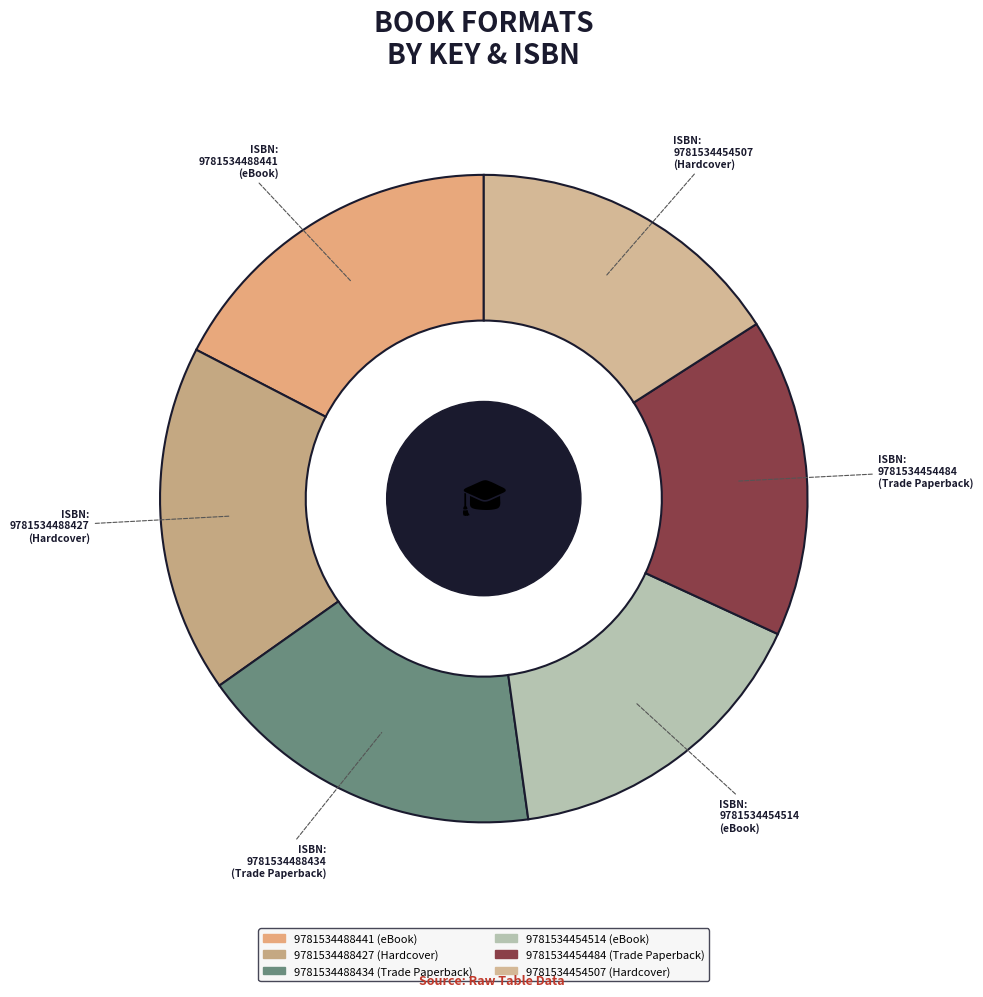

What percentage is the 9781534454514 slice, to the nearest percent?

16%